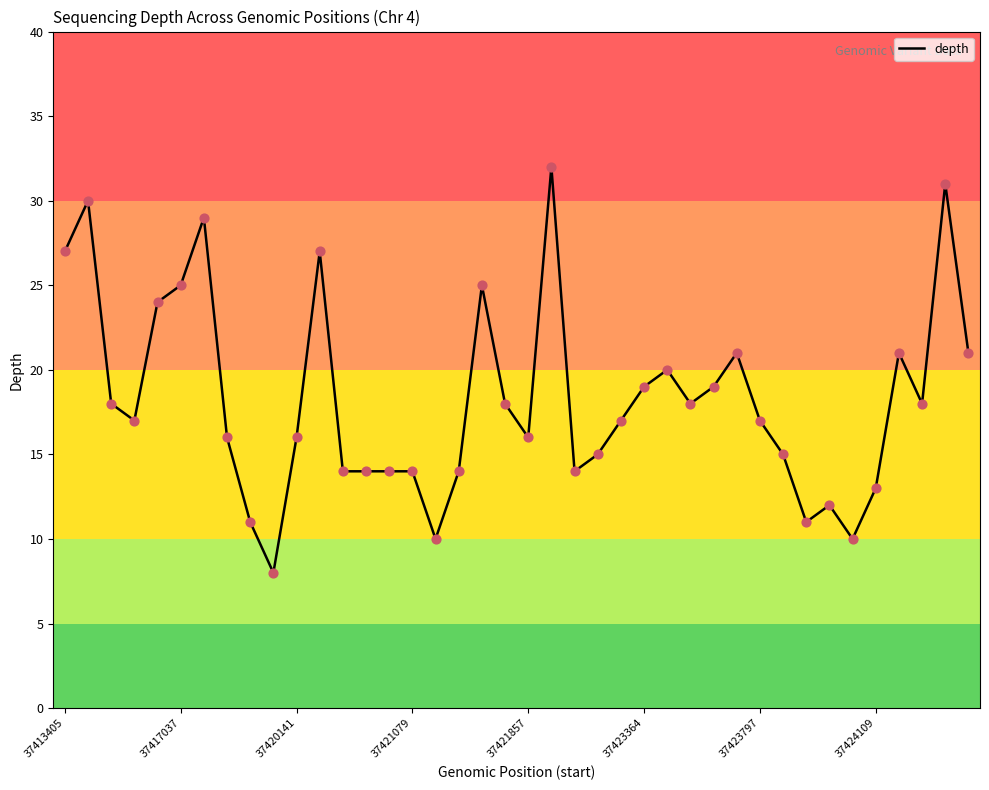

What is the smallest value displayed?

8